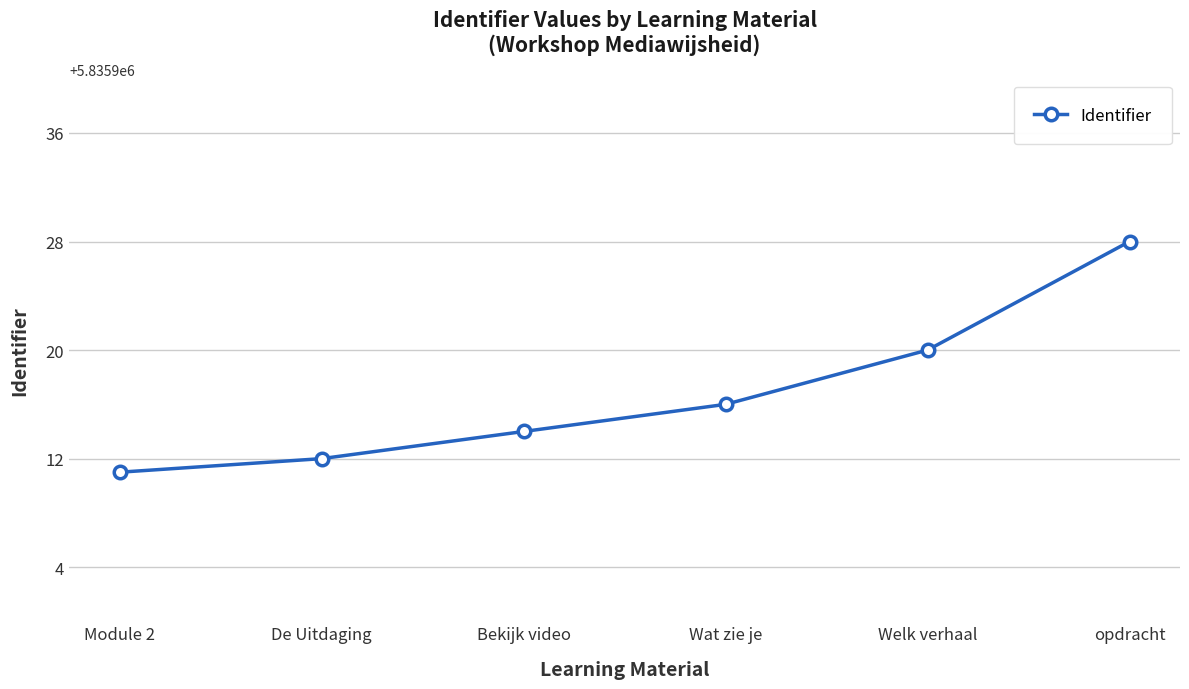

What is the label of the 2nd point from the left?

De Uitdaging